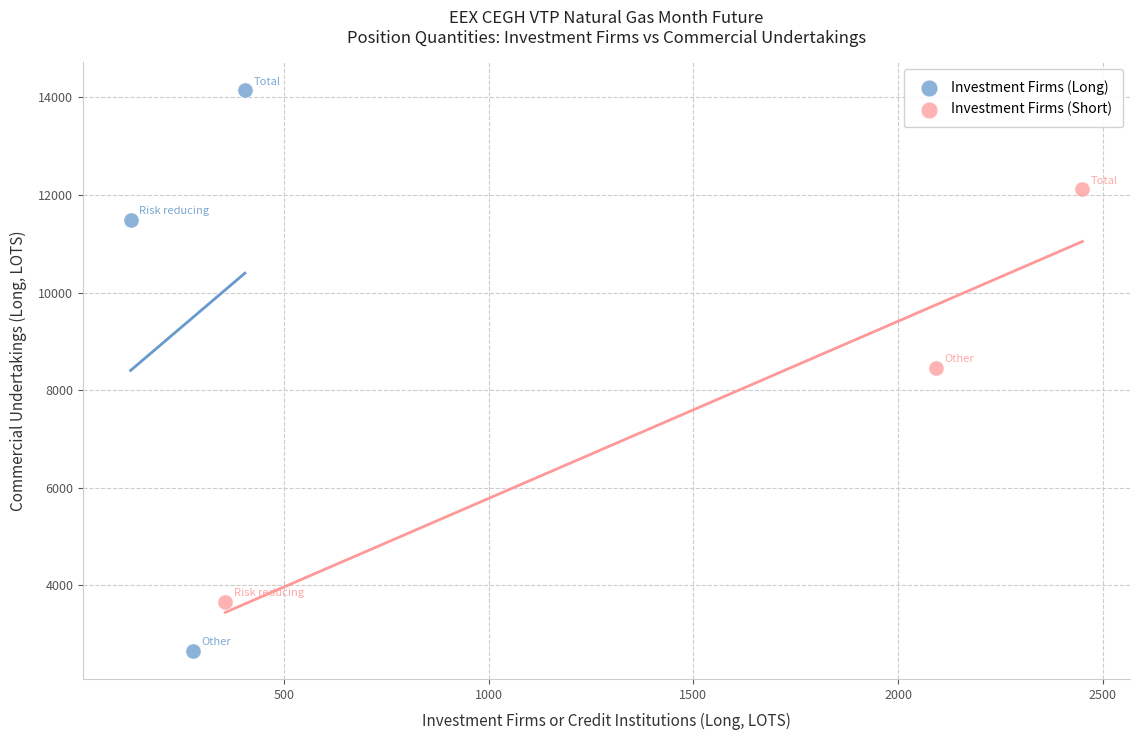

Which series reaches the minimum Y coordinate?

Investment Firms (Long)